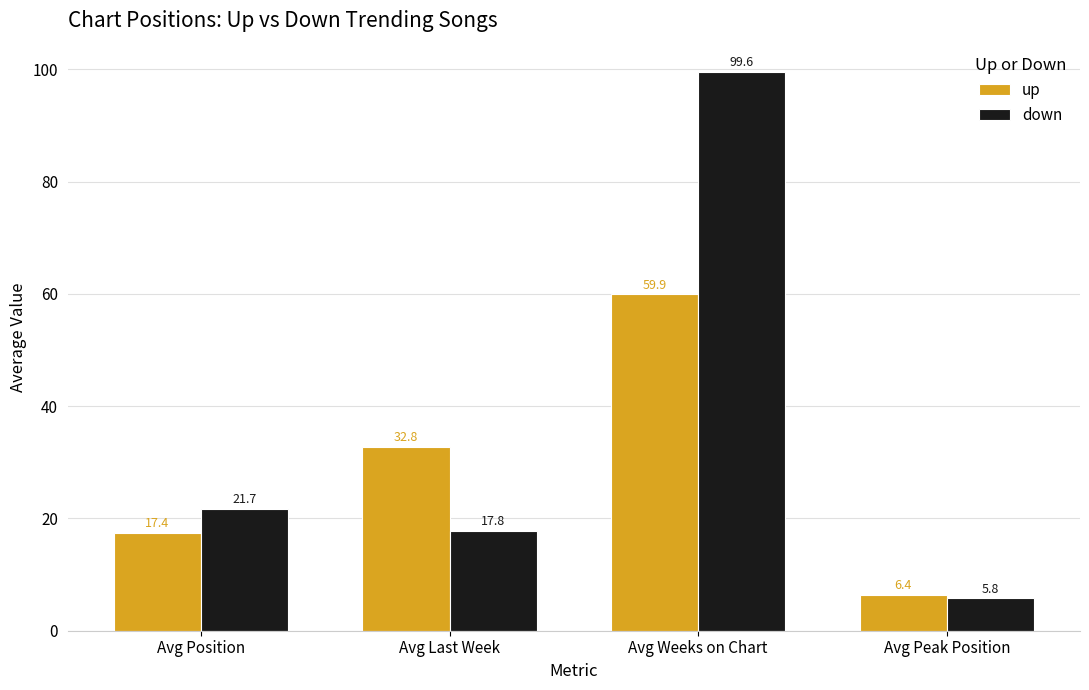

Which series has the largest range (max minus min)?

down